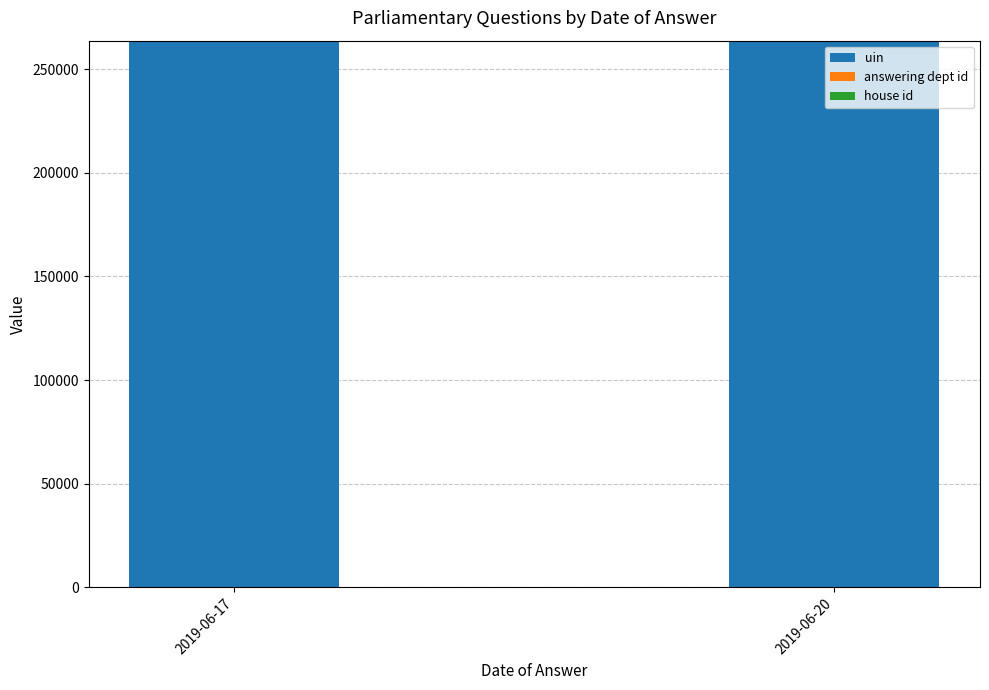

True or false: house id has a value of 2 at 2019-06-20.

False